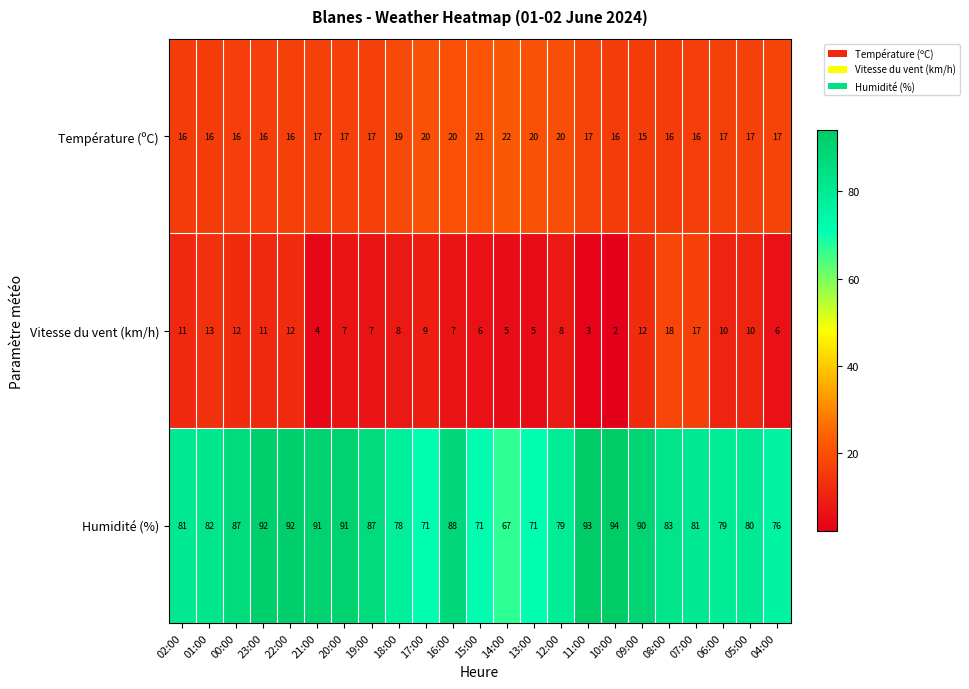

How many data points does each series have?

23